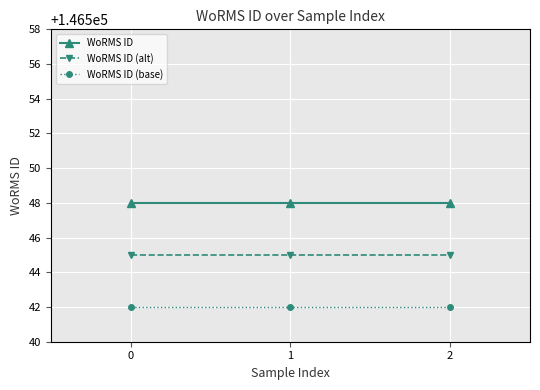

What is the spread (max minus min) of values at 0?

6